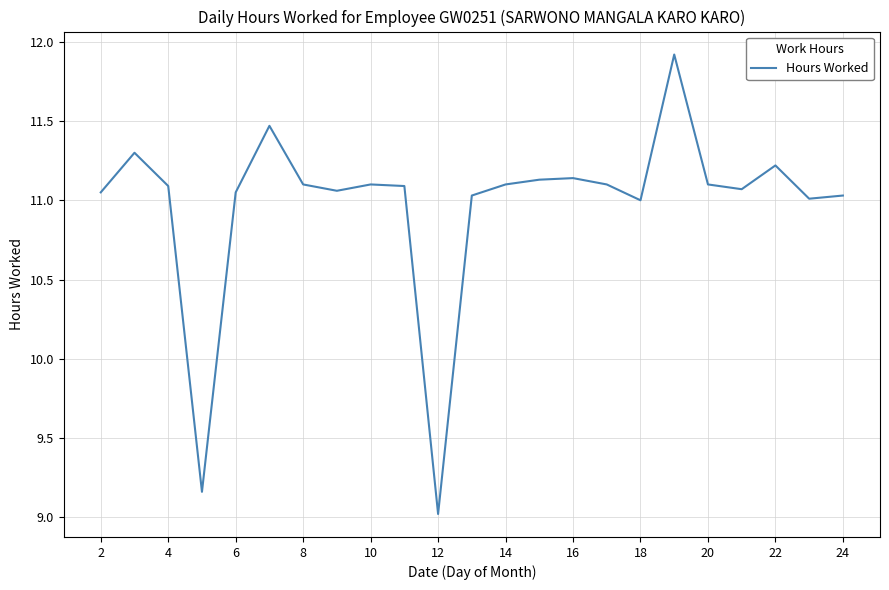

What is the difference between the maximum and minimum values?

2.9